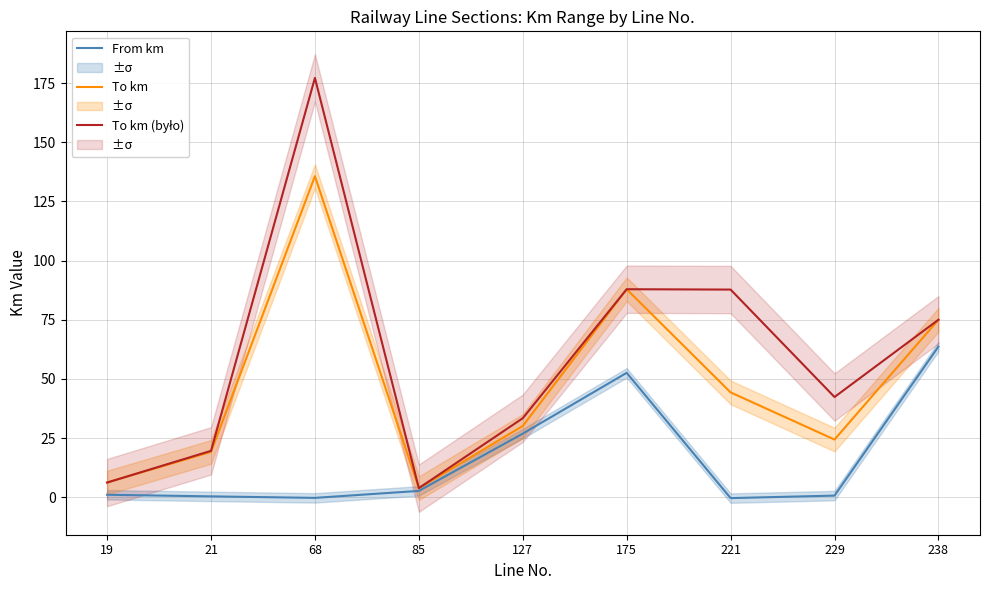

Reading left to right, transcribe all the data shown in this chart.

From km: 1.1	0.4	-0.2	2.7	26.9	52.6	-0.3	0.7	63.7
To km: 6.3	19.2	135.7	3.9	30.1	87.9	44.3	24.4	75.0
To km (było): 6.3	19.7	177.2	3.9	33.4	87.9	87.8	42.4	75.0